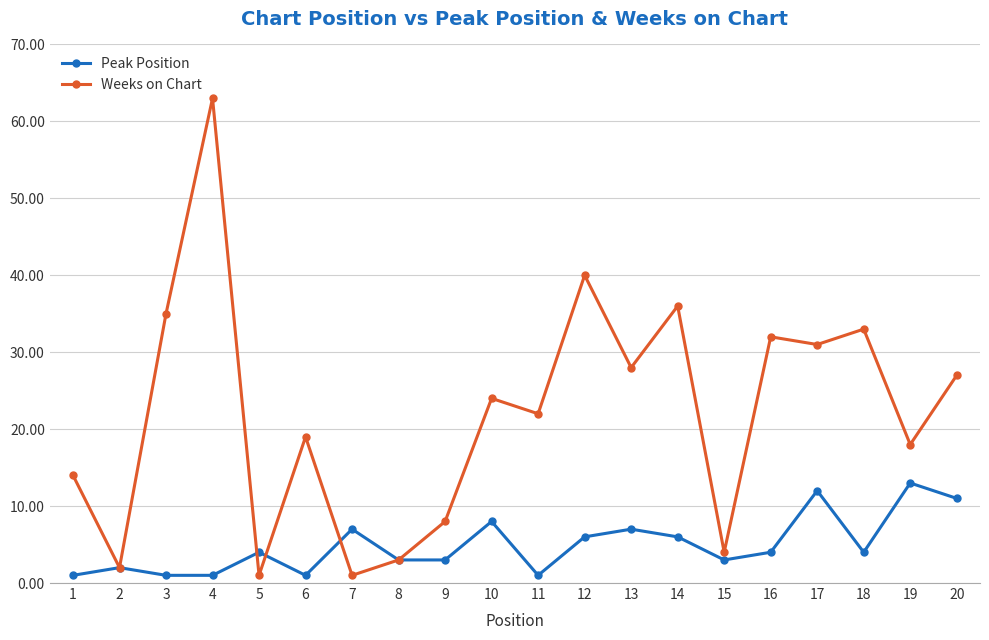

At which category is the sum across all series the highest?

4